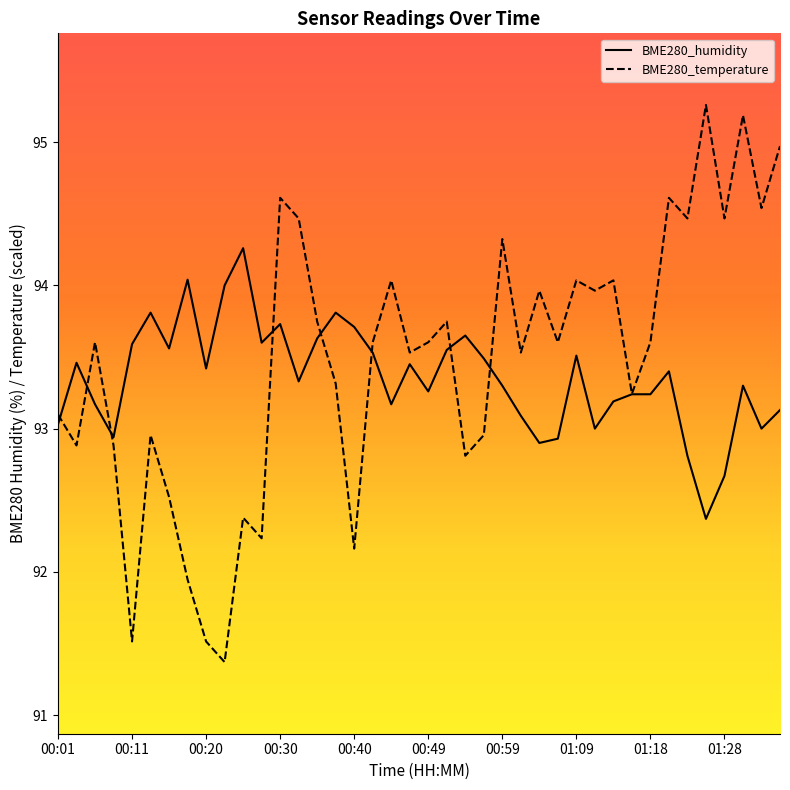

At how many categories does at least one series exceed 94?

15